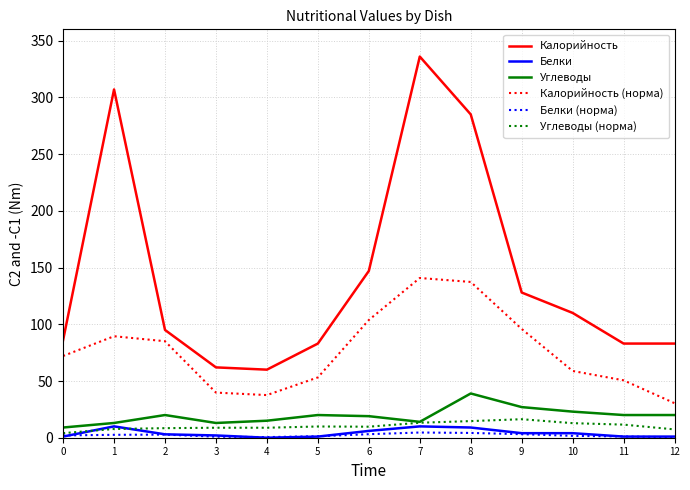

What is the difference between the maximum and minimum values in the Калорийность (норма) series?

110.4